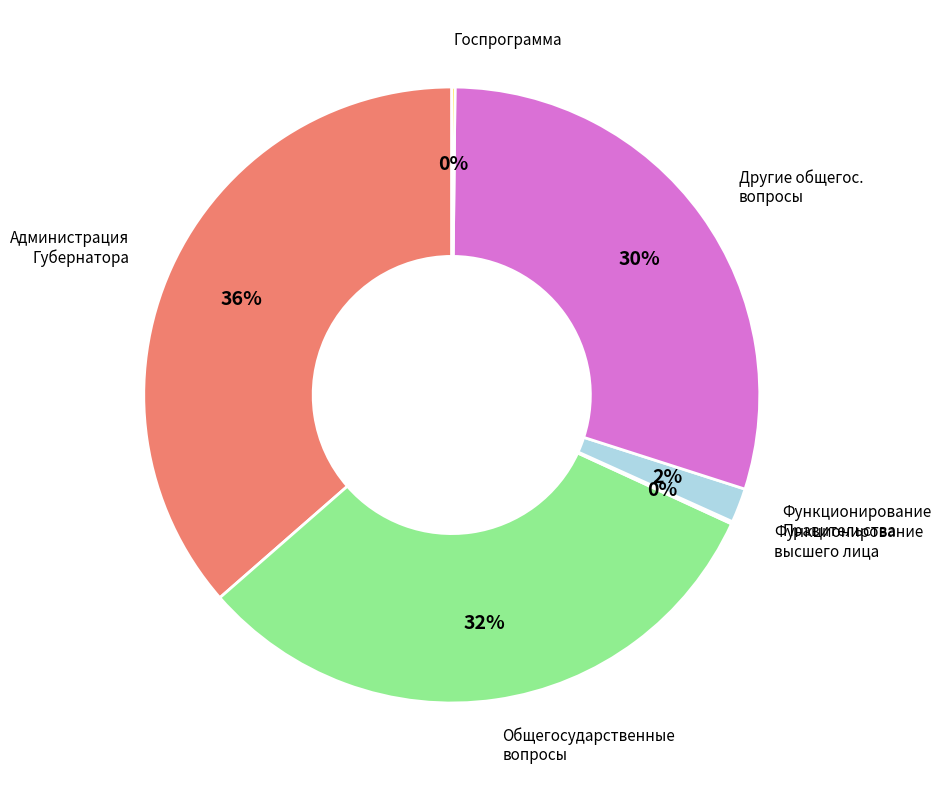

To the nearest percent, what is the average slice percentage?

17%